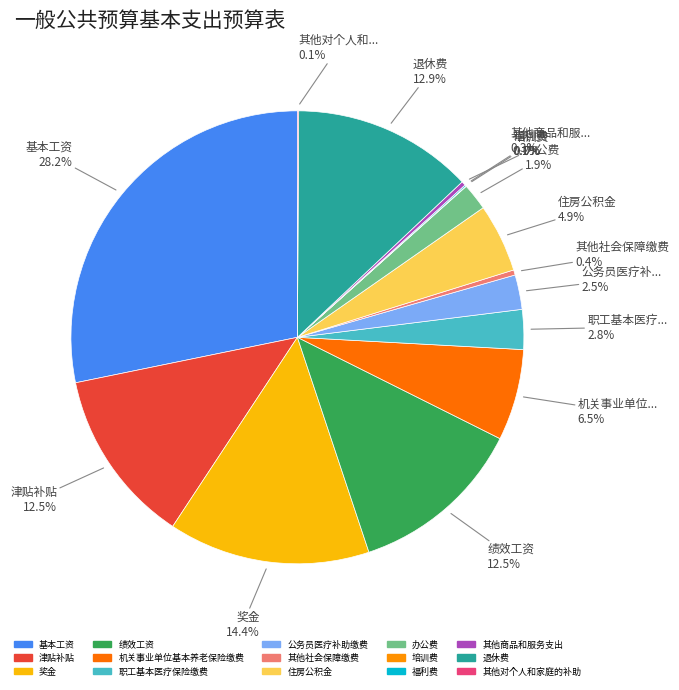

Is there any slice that represents more than half of the pie?

No